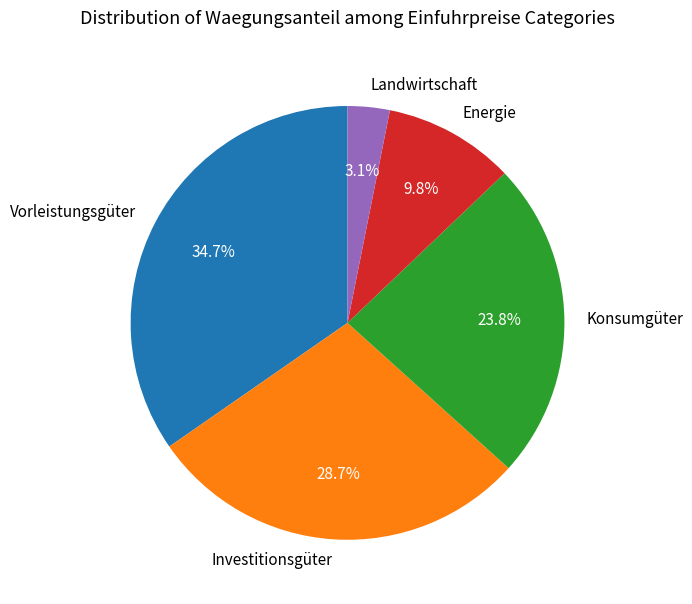

Do Konsumgüter and Investitionsgüter together represent more than half of the pie?

Yes